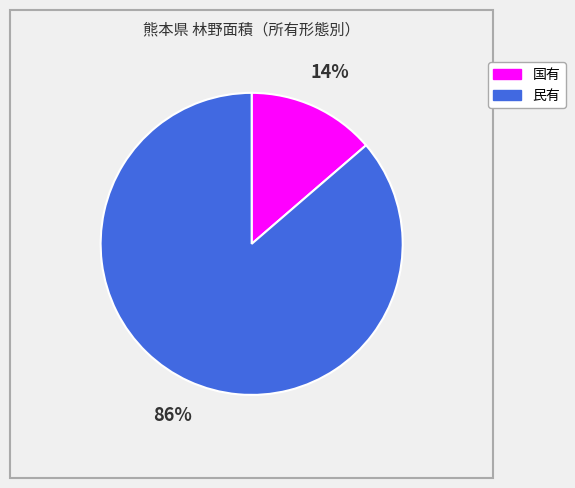

Rank the categories by value from lowest to highest.

国有, 民有